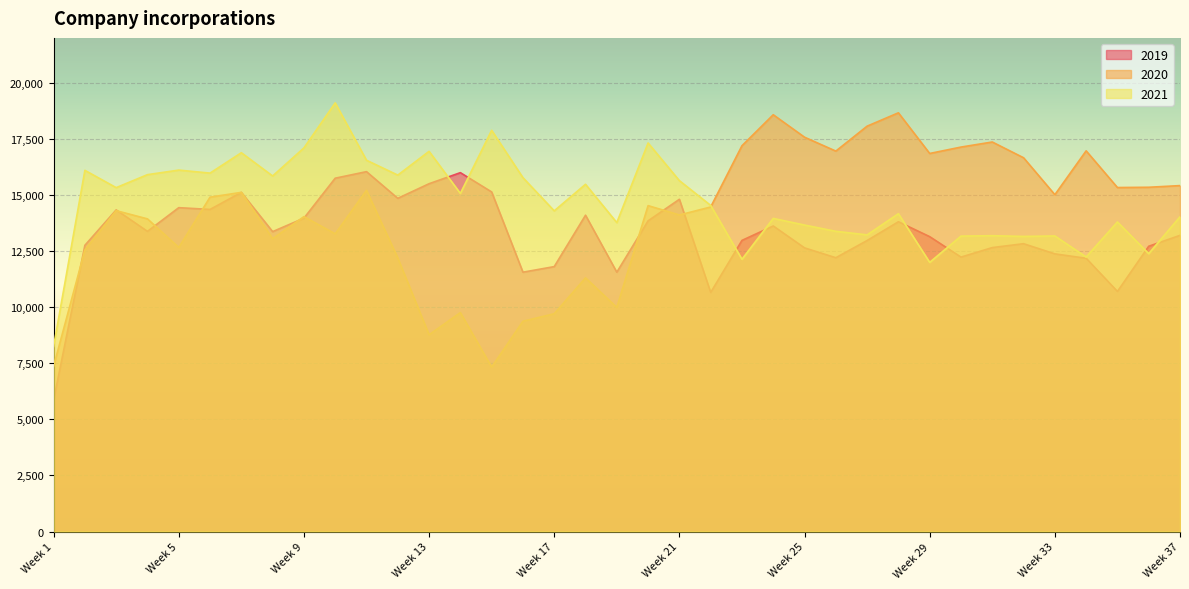

What is the average value of the 2020 series?

14081